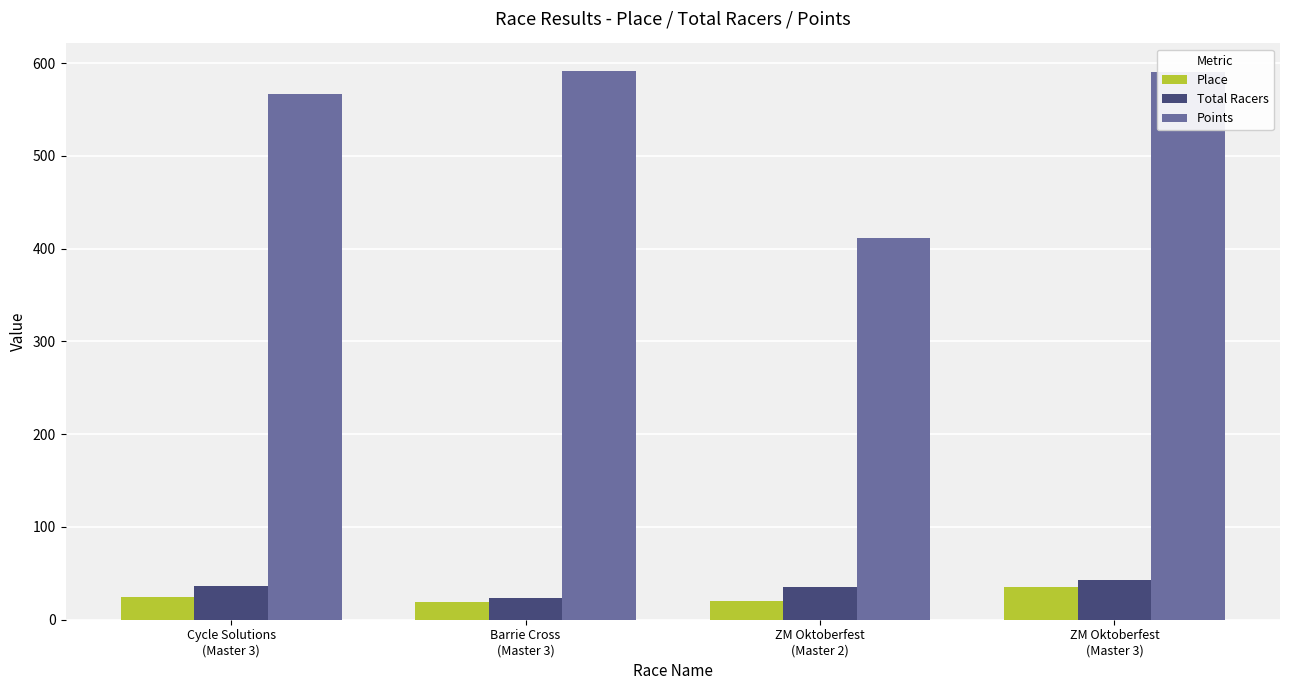

What is the label of the 3rd bar from the right?

Barrie Cross
(Master 3)